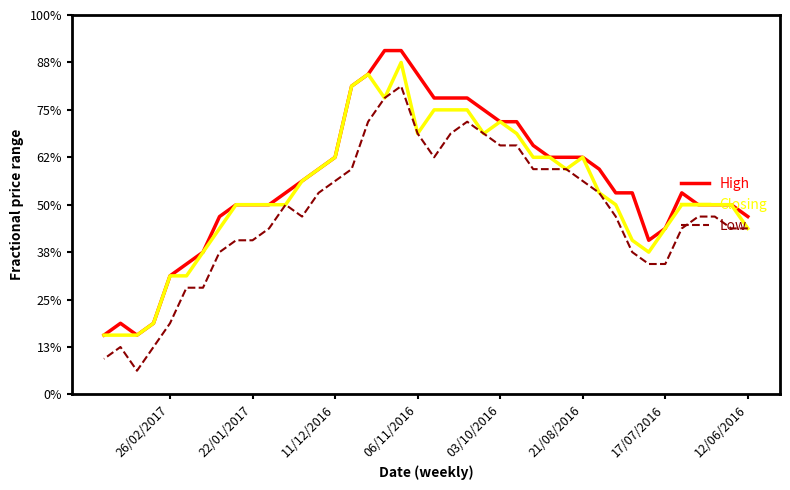

At how many categories does at least one series exceed 0?

40